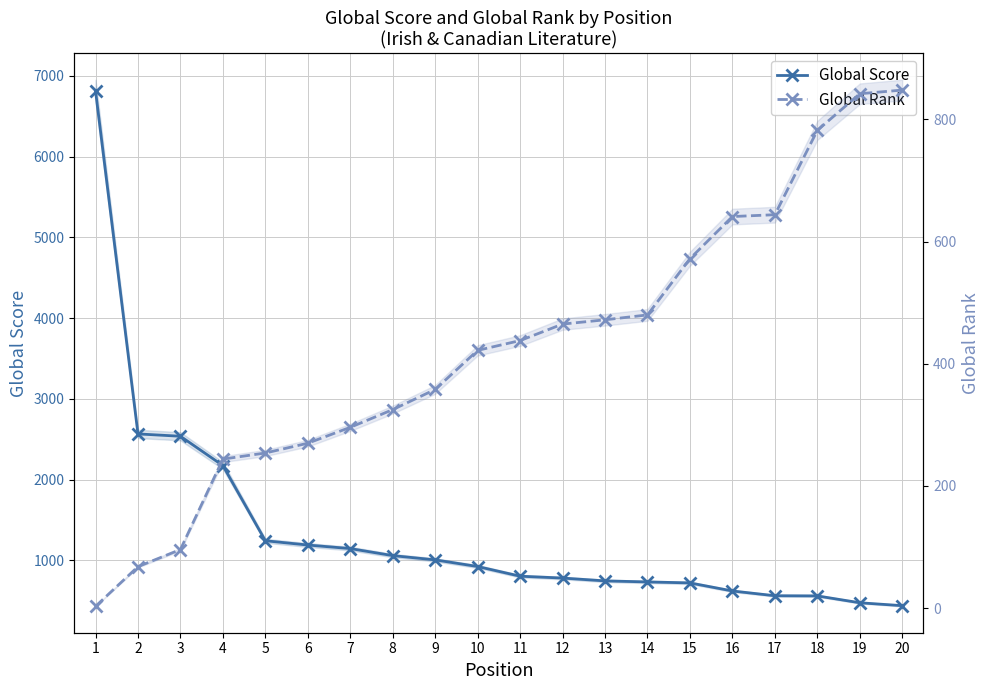

How many data points in Global Score are above 925?

9